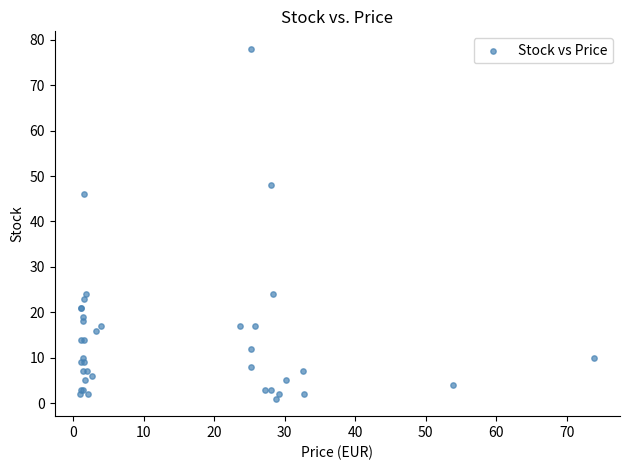

What Y value in the scatter plot is closest to 39?

46